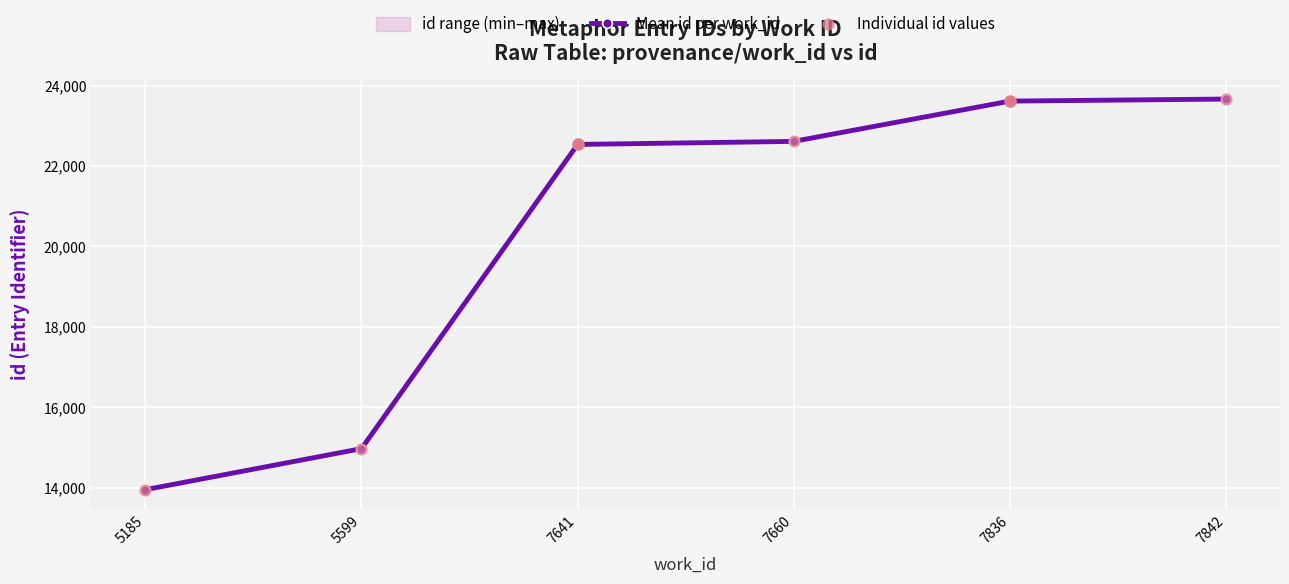

What is the ratio of the value at 7836 to the value at 7660?

1.0